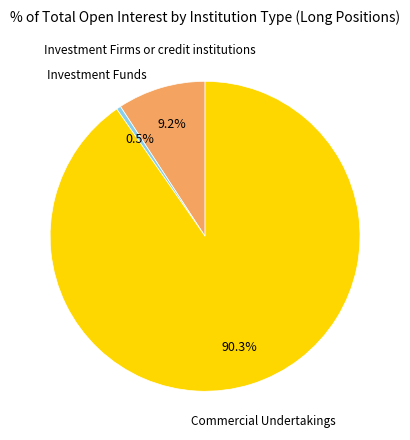

Does any single category account for the majority?

Yes